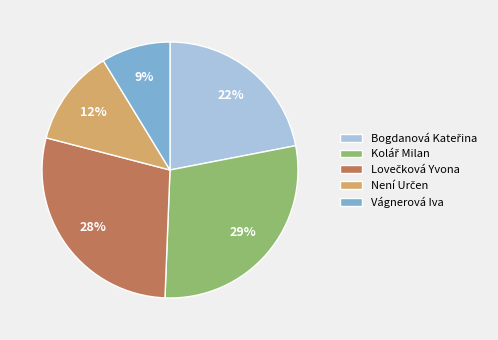

To the nearest percent, what portion does Vágnerová Iva represent?

9%